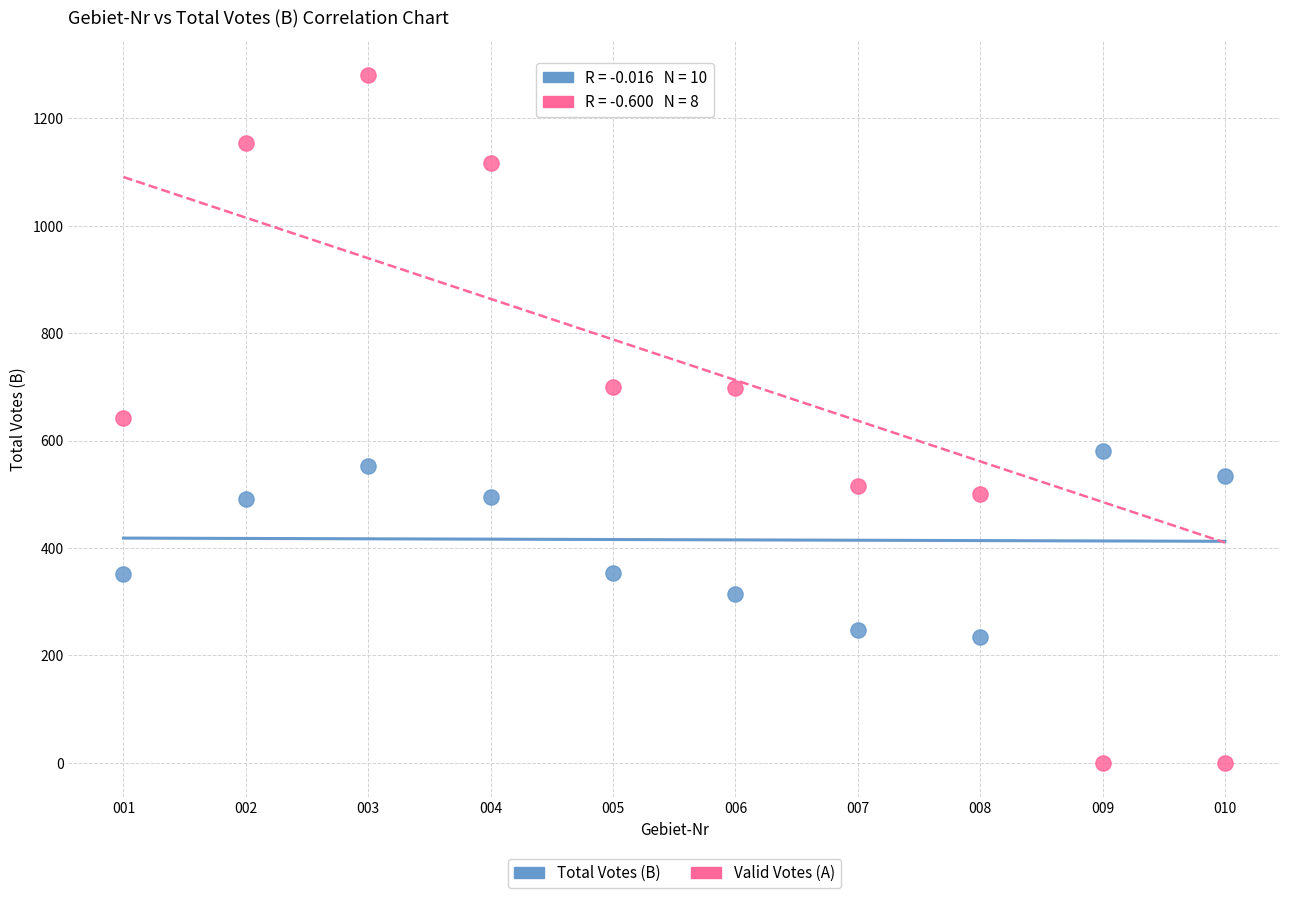

What are all the series names shown in the legend?

Total Votes (B), Valid Votes (A)